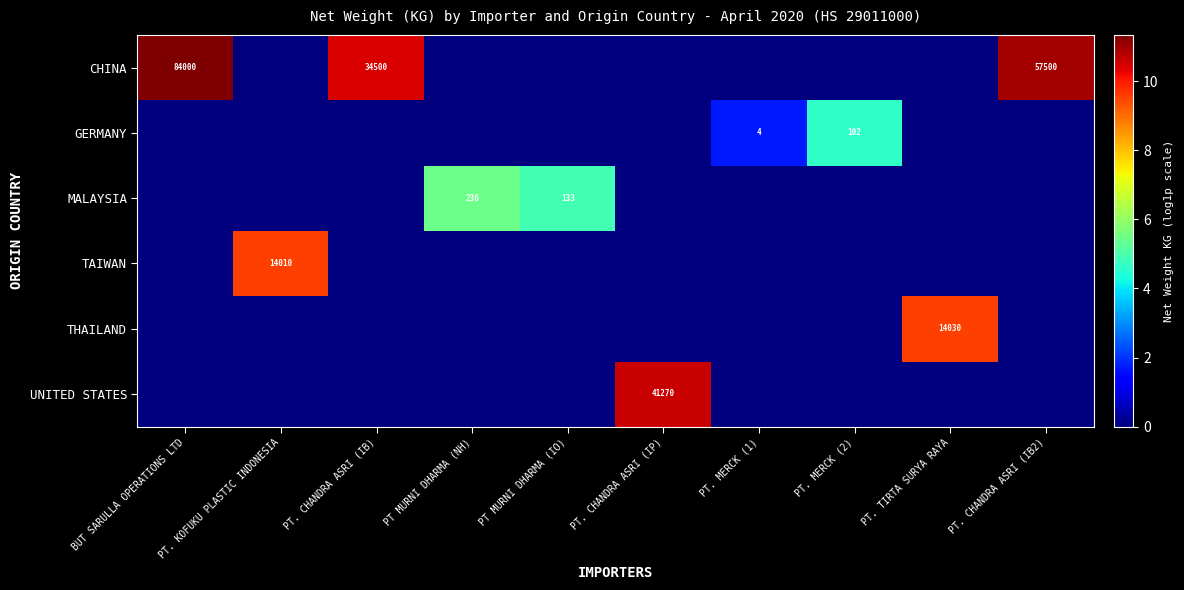

What is the maximum value shown in the chart?

11.3